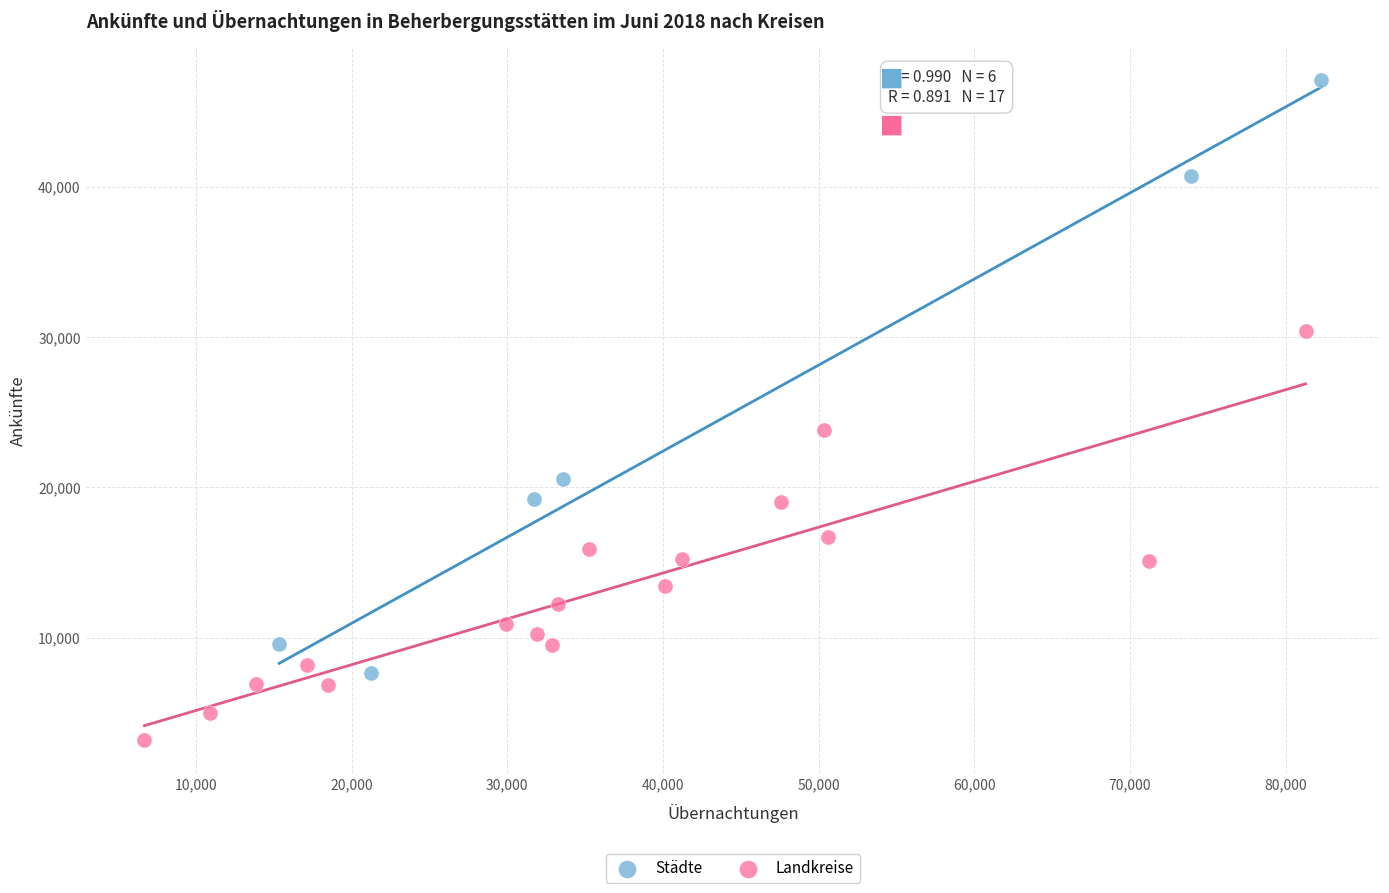

What are all the series names shown in the legend?

Städte, Landkreise